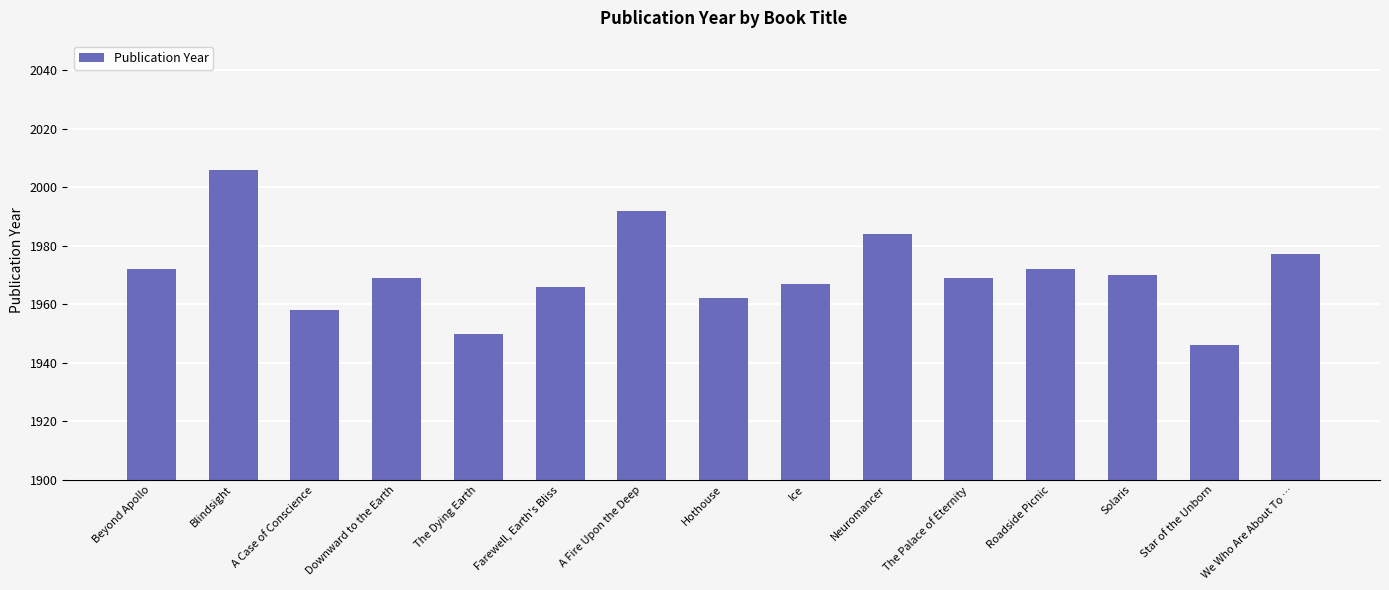

What is the sum of all values?

29560